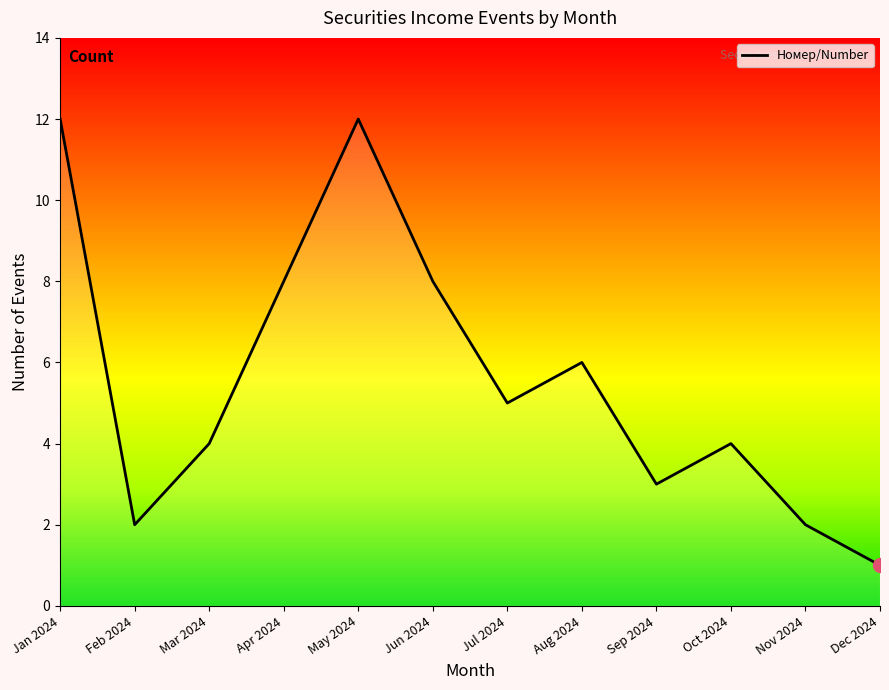

What is the difference between the maximum and minimum values?

11